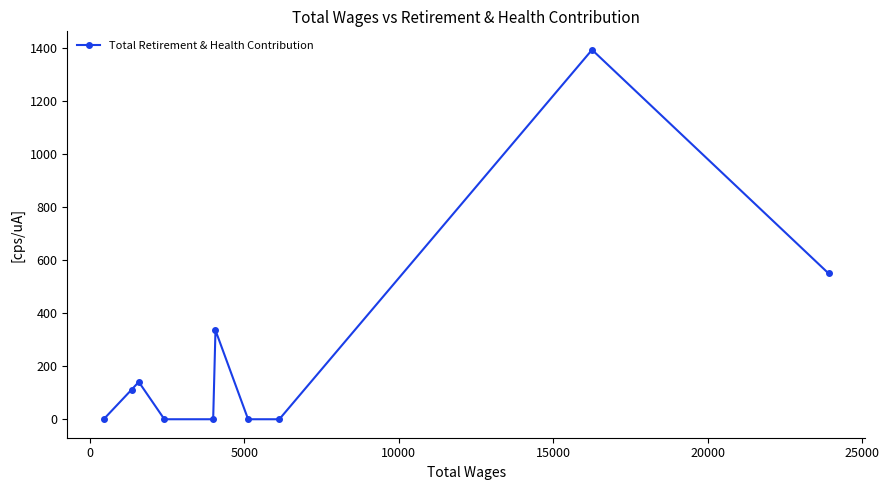

How many categories are shown in the chart?

10